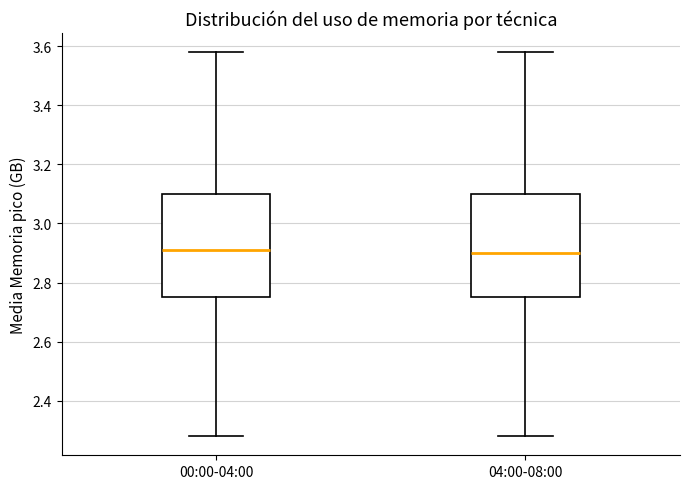

Reading left to right, transcribe this box plot: for each box, give where its median line is, the range the box spans, and where its two whiskers end, as read against the y-axis. The values are not printed on the chart, so give them approximately, as read against the axis.

00:00-04:00: median 2.92, box 2.76 to 3.10, whiskers 2.28 to 3.58
04:00-08:00: median 2.90, box 2.76 to 3.10, whiskers 2.28 to 3.58